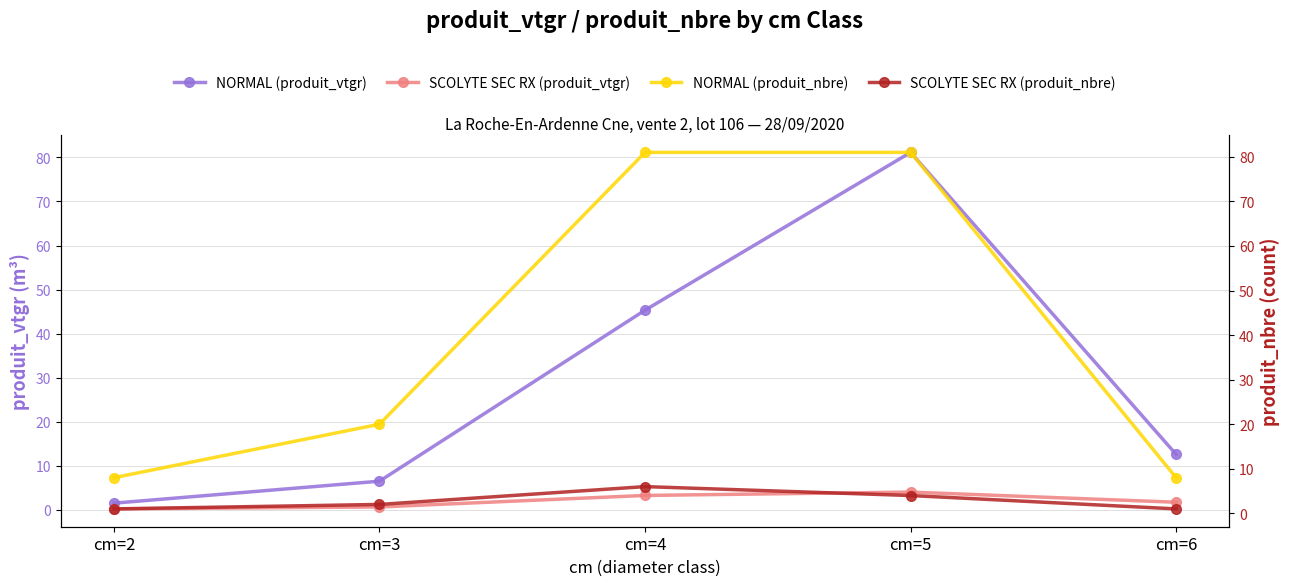

How many lines are shown in the chart?

4